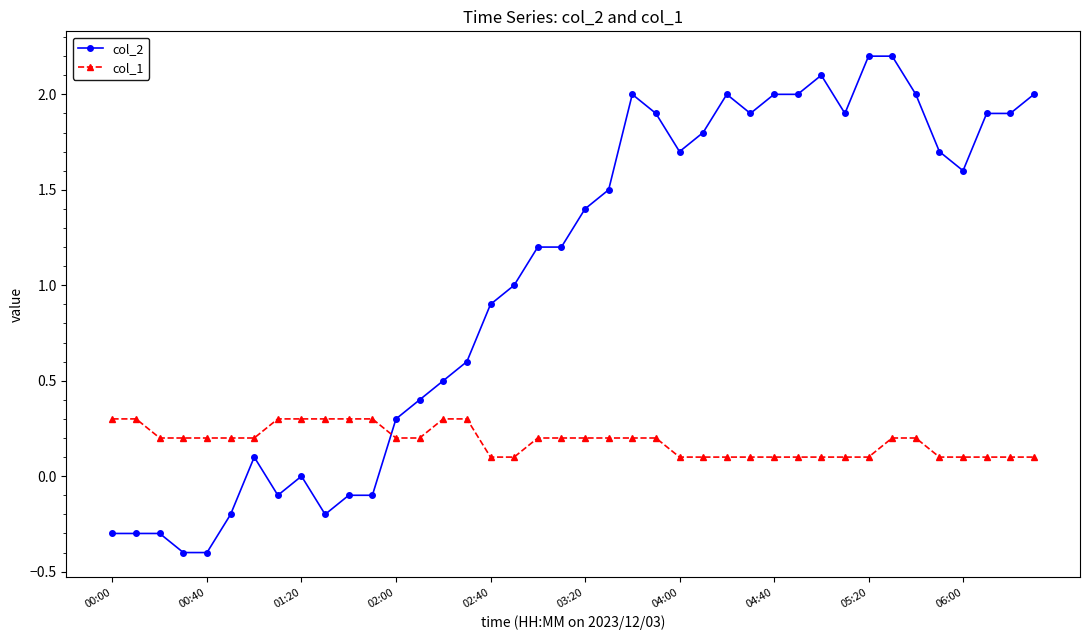

Which series has the widest spread of values?

col_2